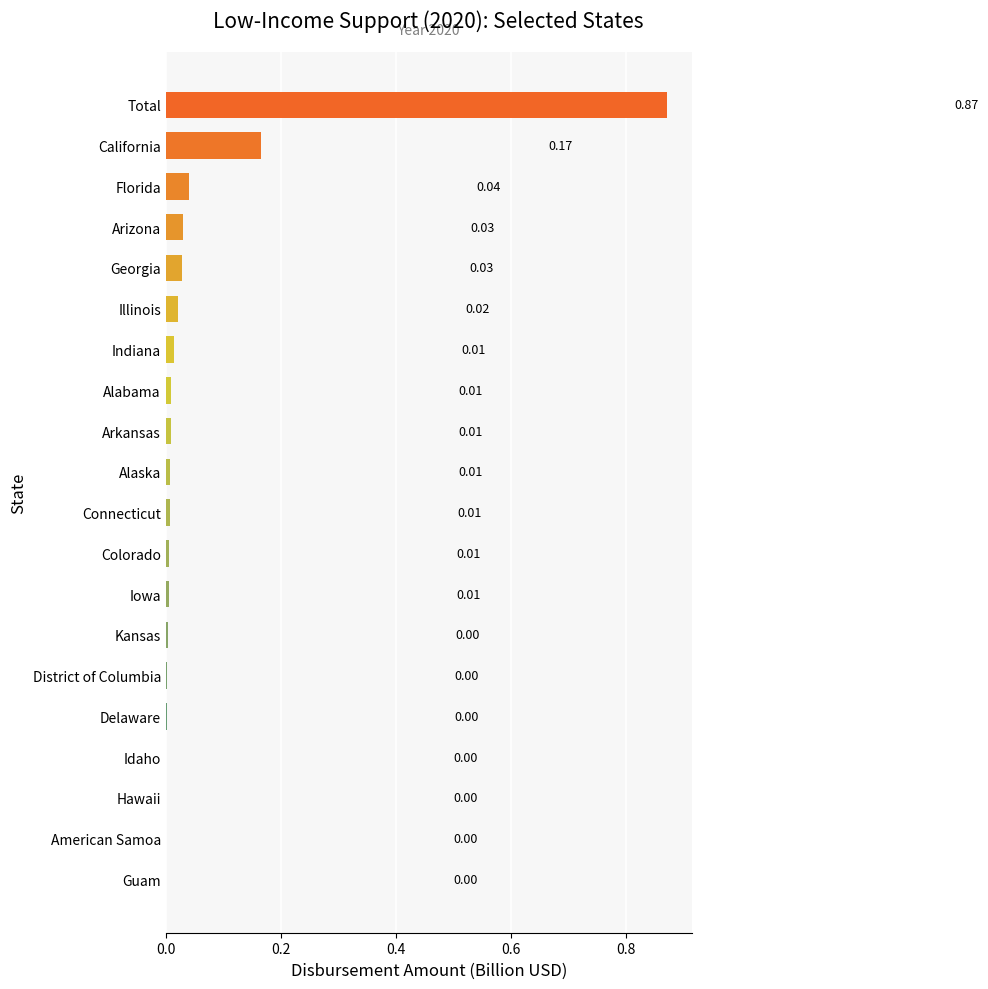

Which category has the highest value across all series?

Total